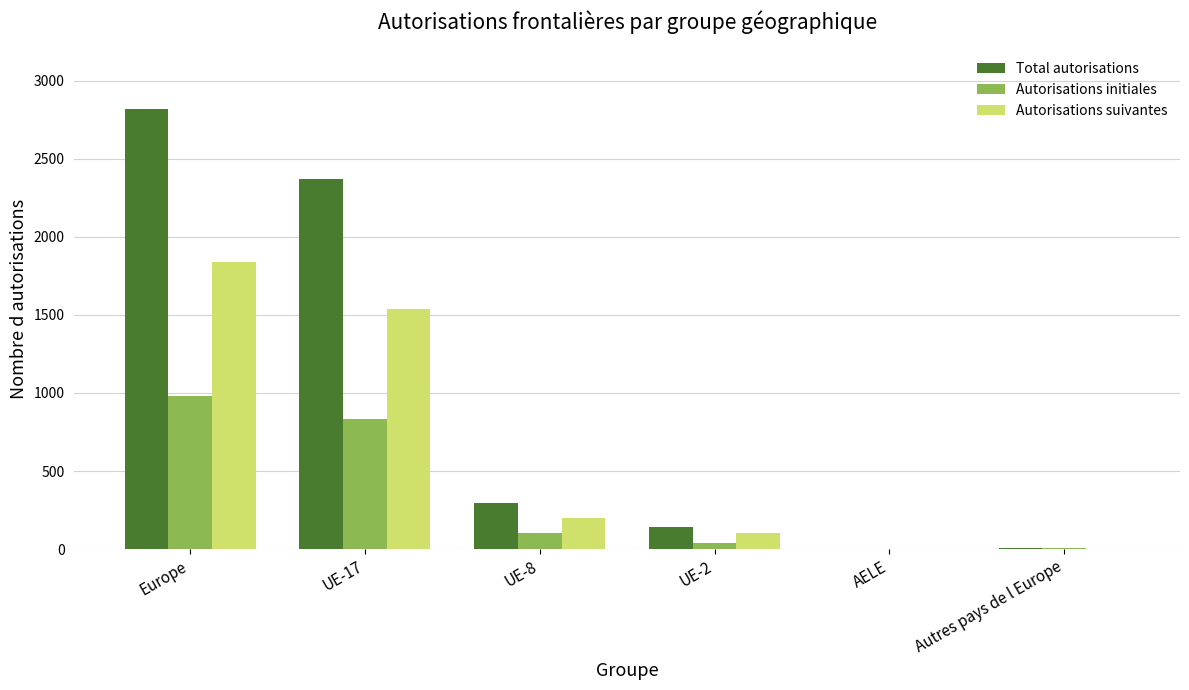

The value of Autorisations suivantes at Autres pays de l Europe is 0. True or false?

True